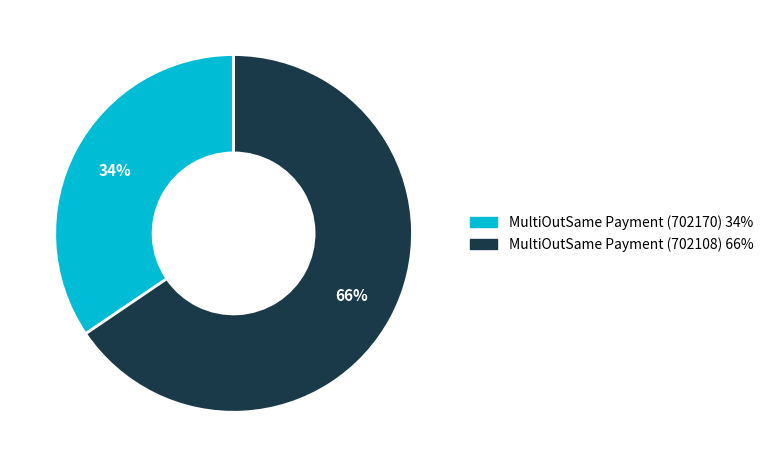

To the nearest percent, what is the combined percentage of MultiOutSame Payment (702170) and MultiOutSame Payment (702108)?

100%